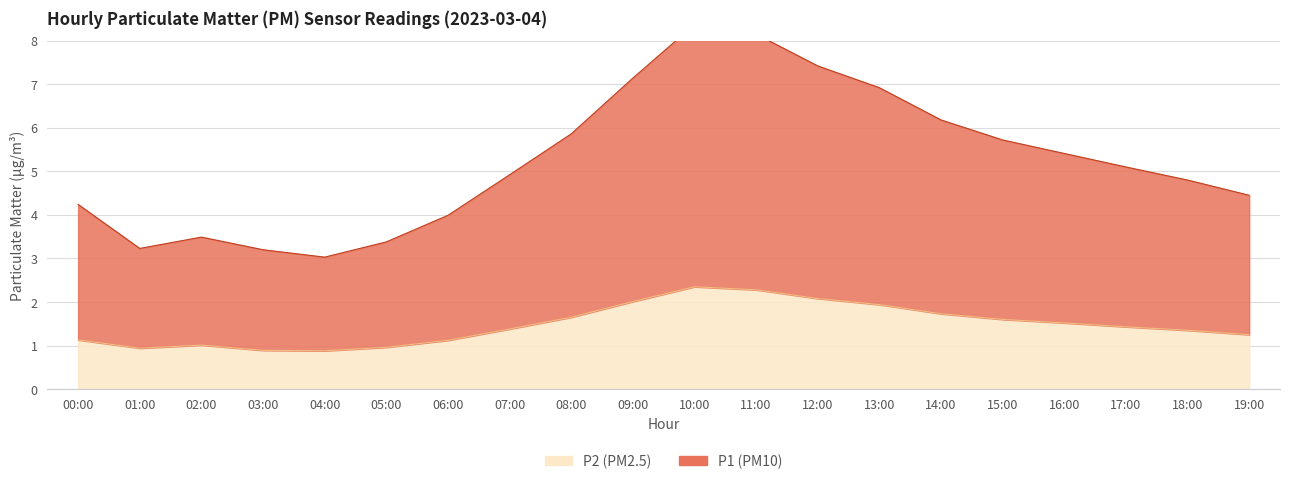

True or false: P1 and P2 cross at least once.

False